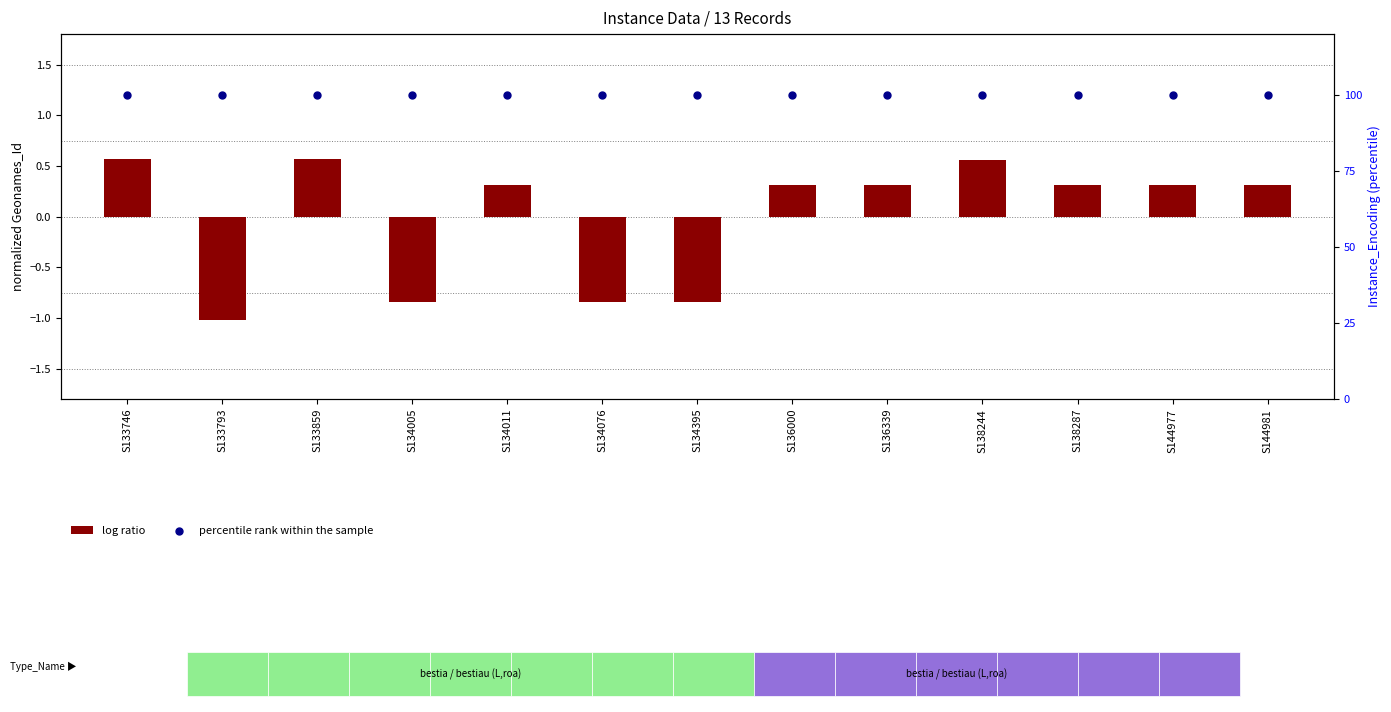

Which series reaches the maximum Y coordinate?

percentile rank within the sample